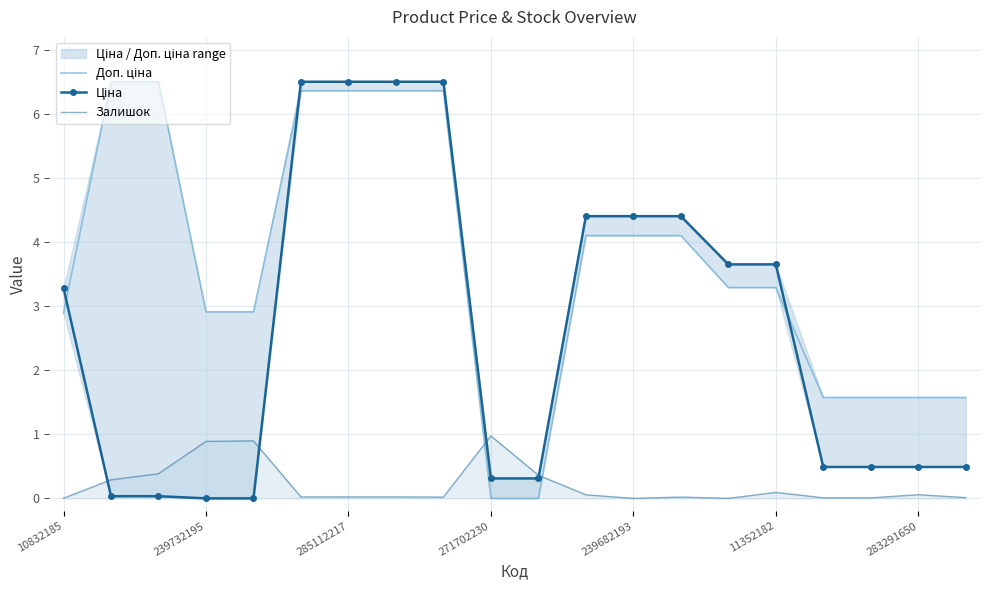

True or false: Залишок has a value of 0.3 at 239732195.

False